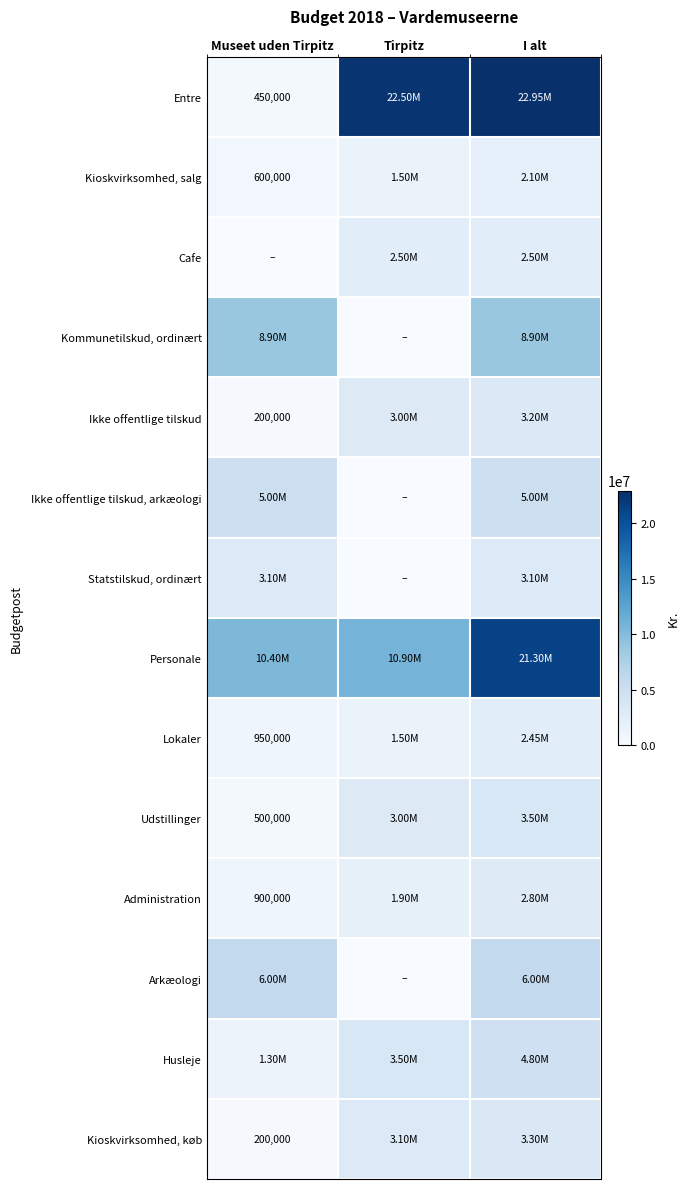

Where does the Ikke offentlige tilskud series first go above 3000000?

I alt